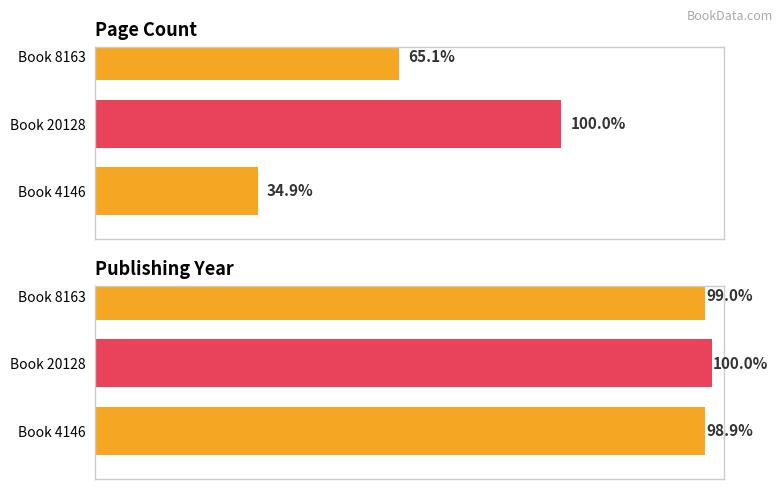

How many groups of bars are there?

3